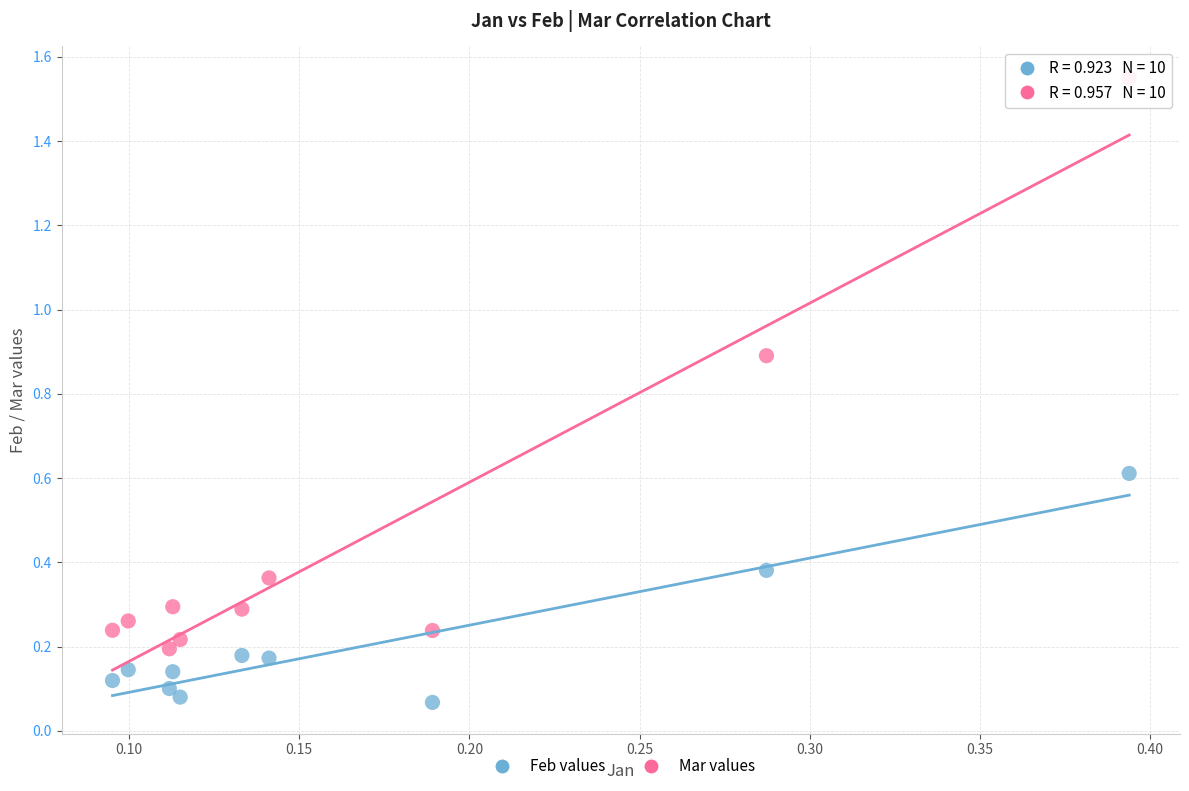

Across all data points, what is the range of Y values (max minus min)?

1.5